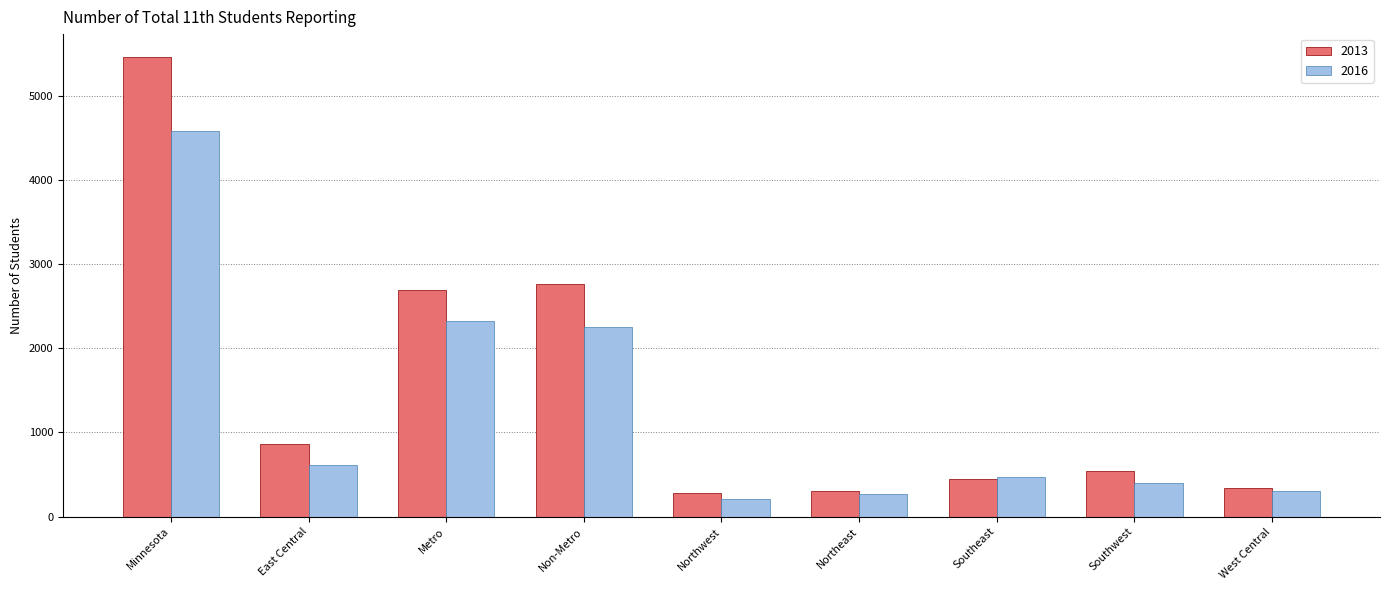

Are the bars horizontal?

No